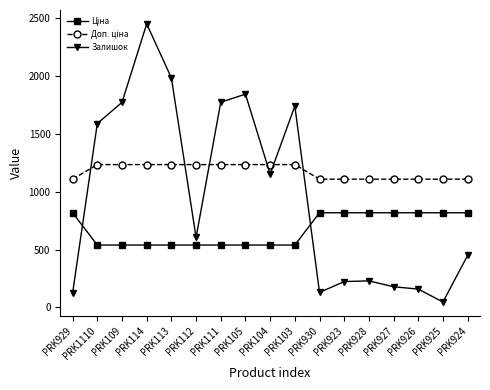

Which series has the largest range (max minus min)?

Залишок